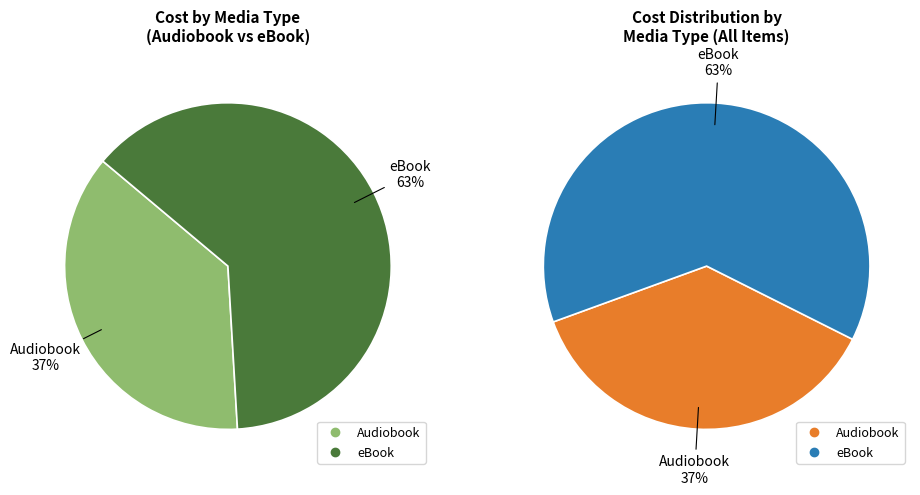

The Audiobook slice represents 26% of the pie. True or false?

False